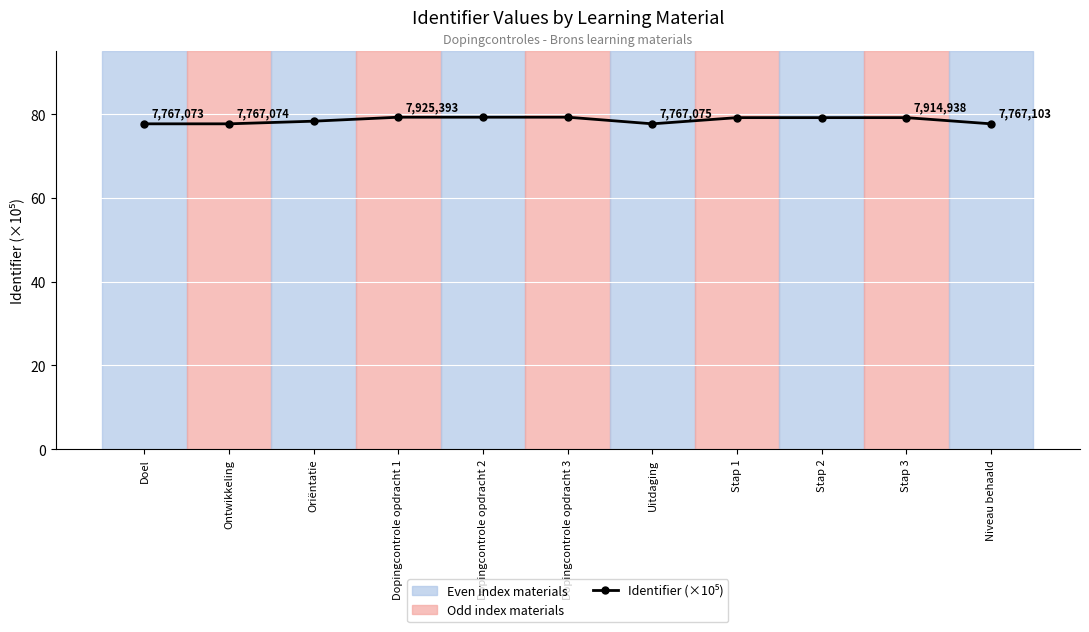

How many lines are shown in the chart?

1